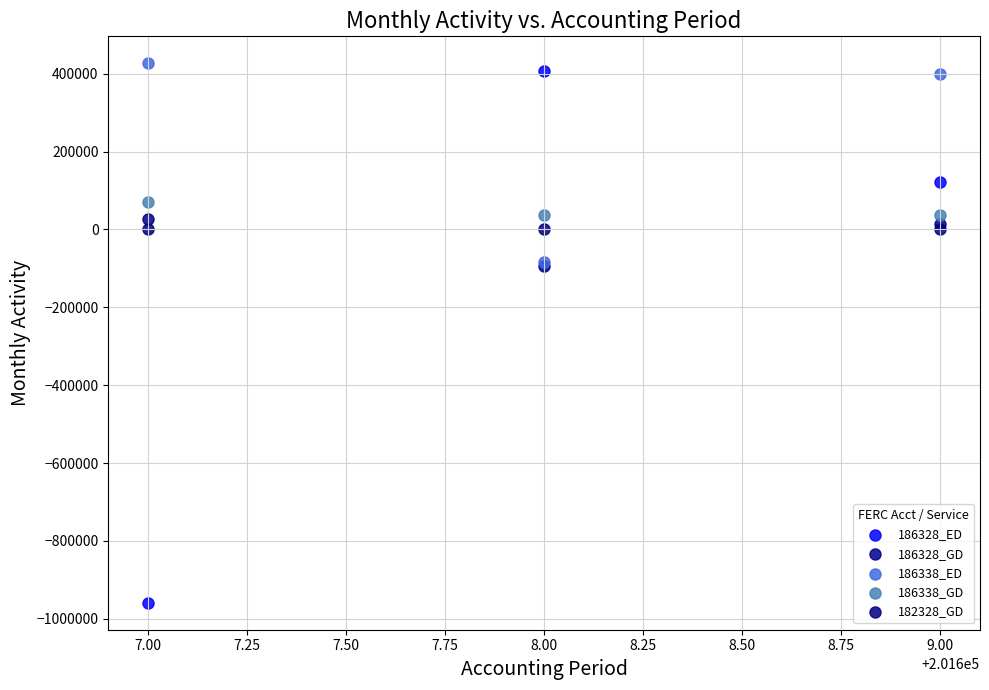

In the 186338_ED series, what Y value is closest to 171393?

398270.4